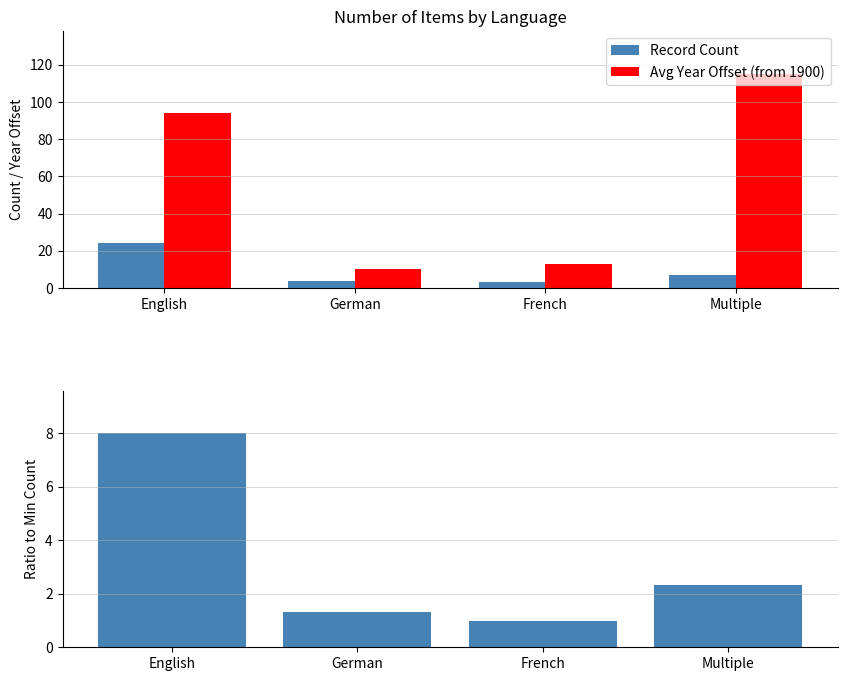

Count the number of categories in the chart.

4